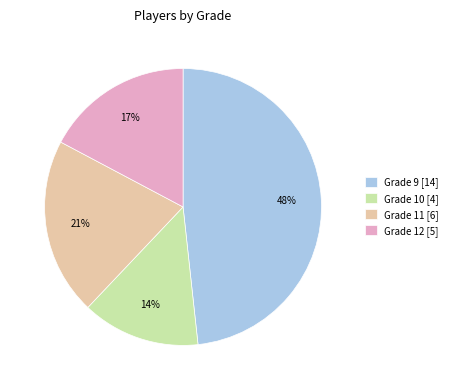

How many segments does this pie chart have?

4